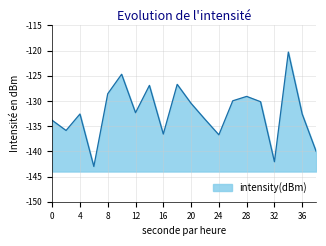

Where is the first local maximum?

4